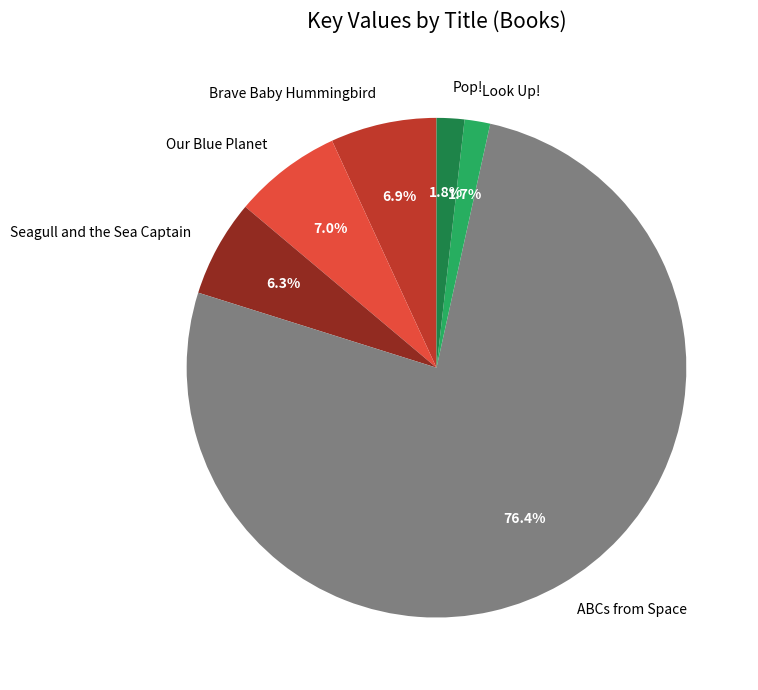

Combined, do Seagull and the Sea Captain and ABCs from Space account for over 50%?

Yes